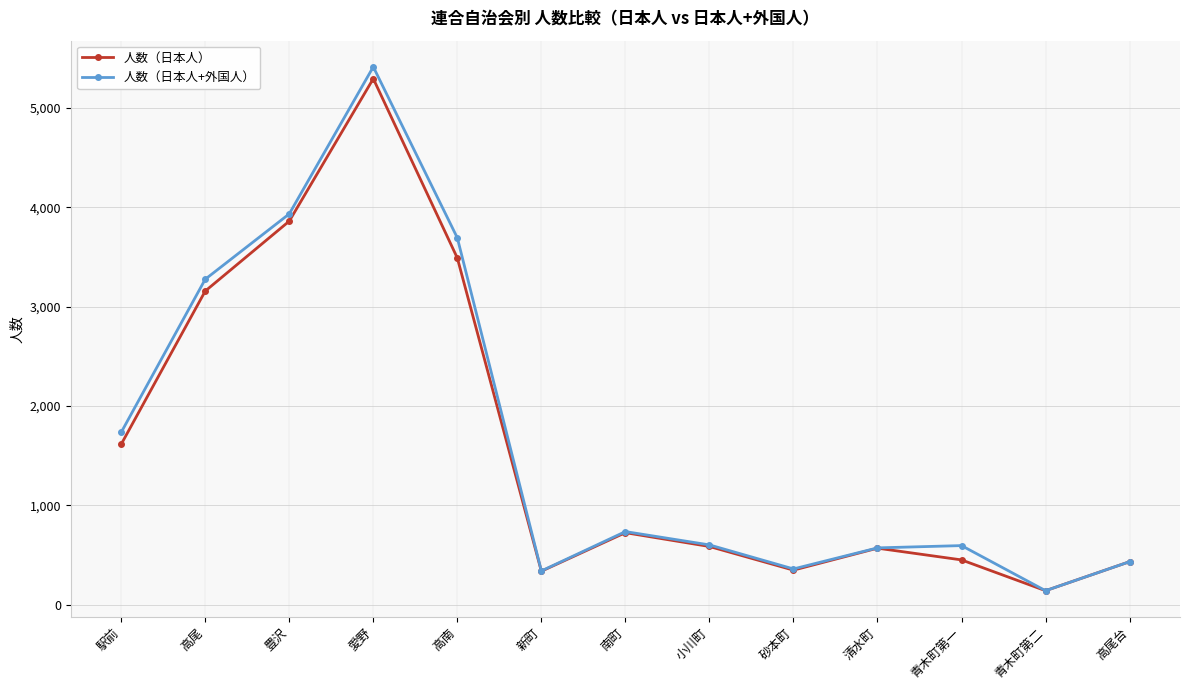

What is the value of the 人数（日本人） point at the 7th from the left?

724